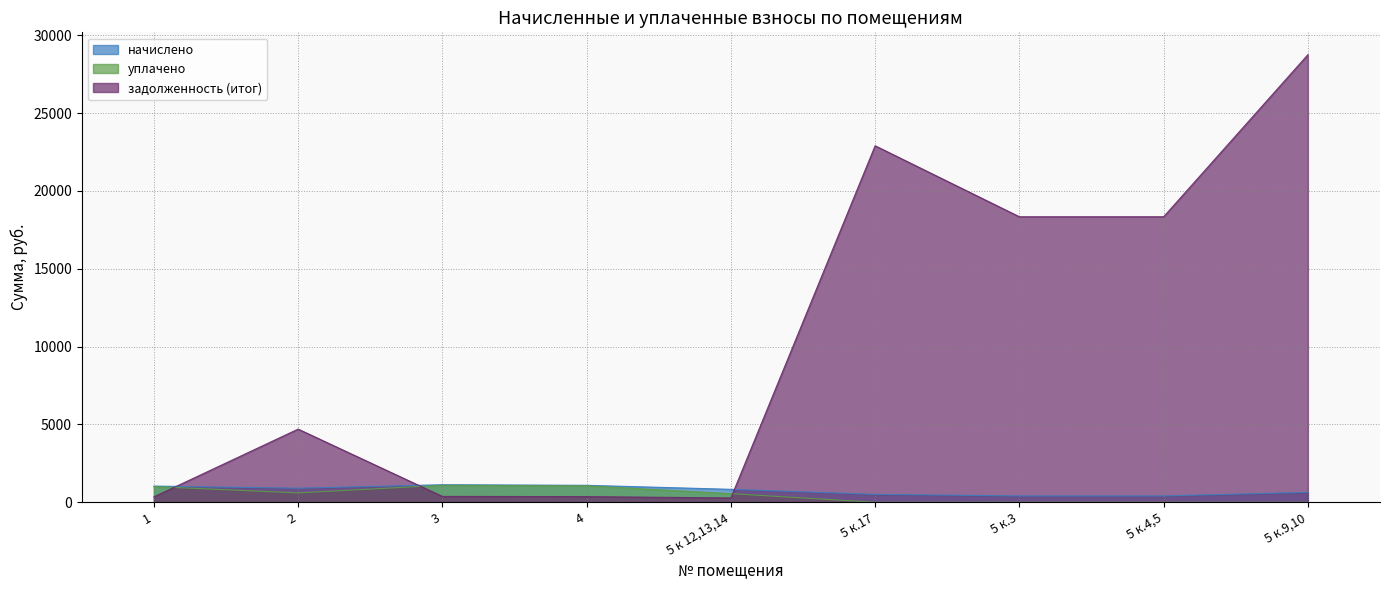

True or false: уплачено has more than 1 interior local peaks.

False